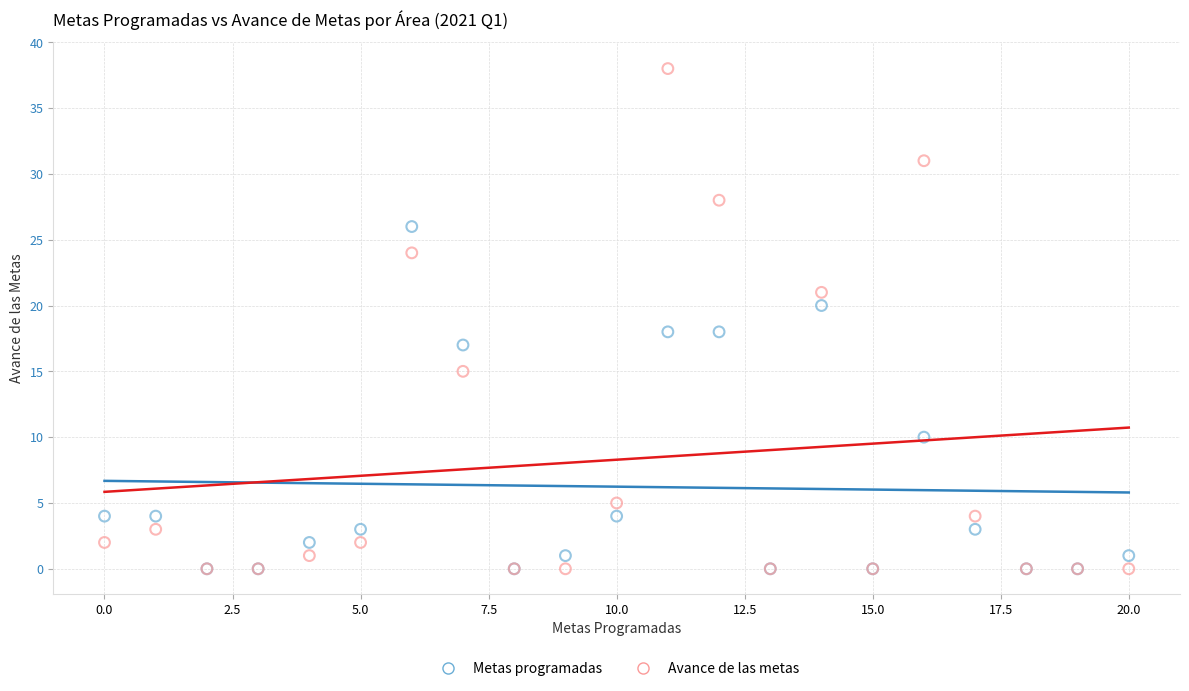

In the Metas programadas series, what Y value is closest to 13?

10